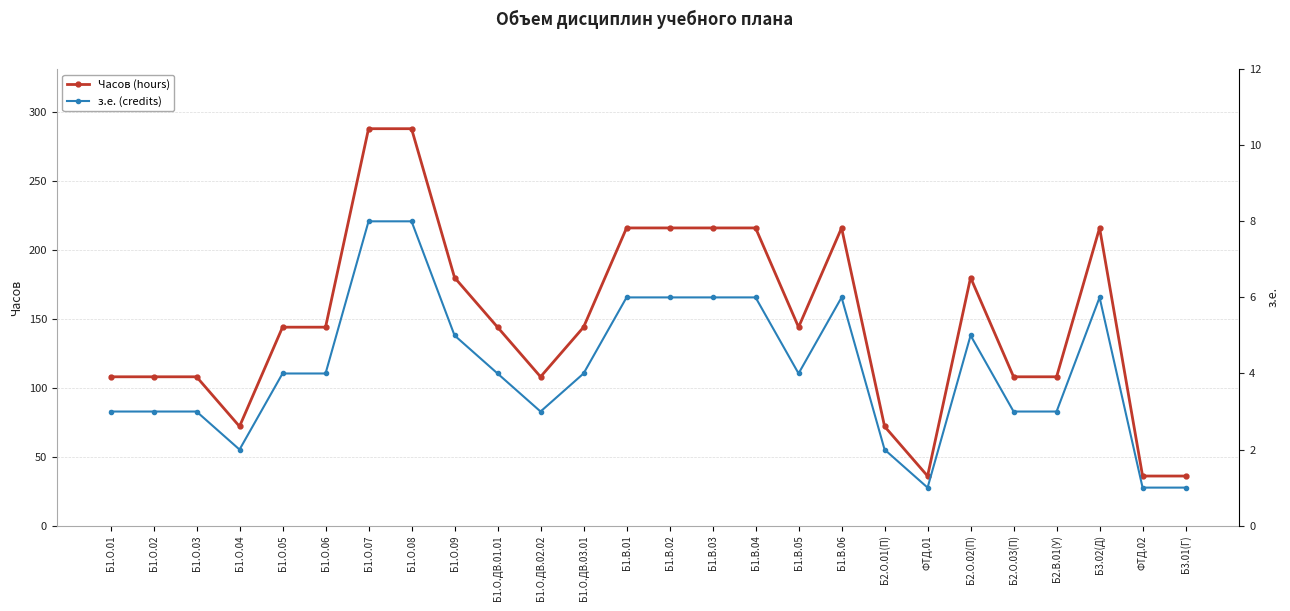

True or false: з.е. (credits) and Часов (hours) cross at least once.

False